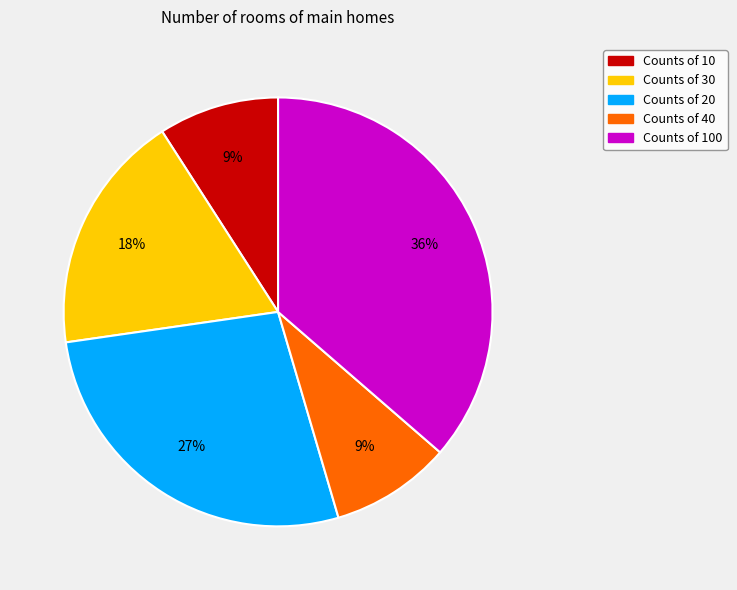

To the nearest percent, what is the difference between the largest and smallest slice percentages?

27%